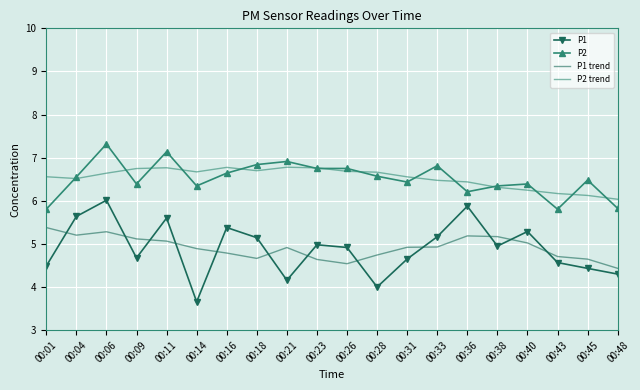

What are all the series names shown in the legend?

P1, P2, P1 trend, P2 trend